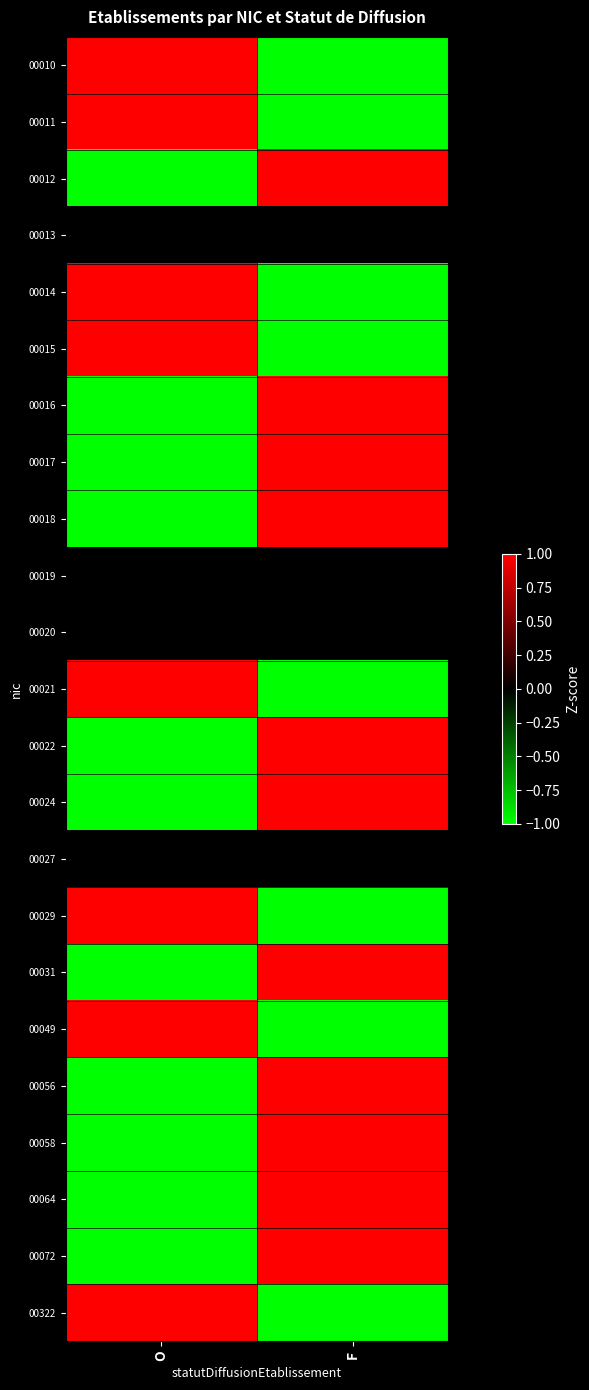

Reading right to left, transcribe all the data shown in this chart.

00010: F=-1	O=1
00011: F=-1	O=1
00012: F=1	O=-1
00013: F=0	O=0
00014: F=-1	O=1
00015: F=-1	O=1
00016: F=1	O=-1
00017: F=1	O=-1
00018: F=1	O=-1
00019: F=0	O=0
00020: F=0	O=0
00021: F=-1	O=1
00022: F=1	O=-1
00024: F=1	O=-1
00027: F=0	O=0
00029: F=-1	O=1
00031: F=1	O=-1
00049: F=-1	O=1
00056: F=1	O=-1
00058: F=1	O=-1
00064: F=1	O=-1
00072: F=1	O=-1
00322: F=-1	O=1